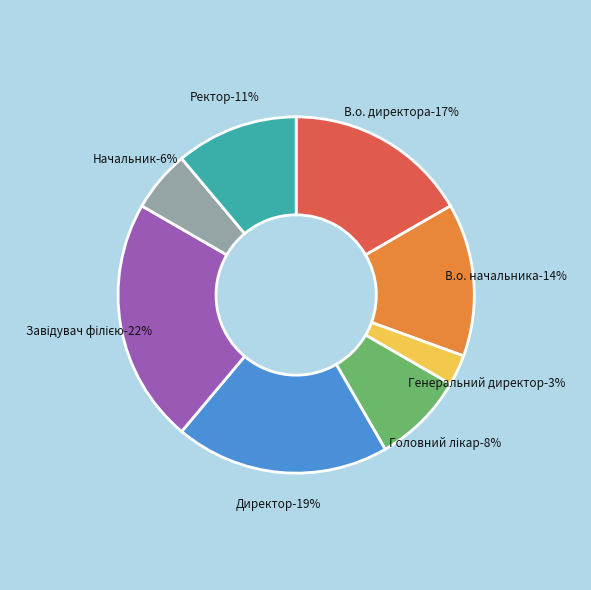

How many slices are in this pie chart?

8